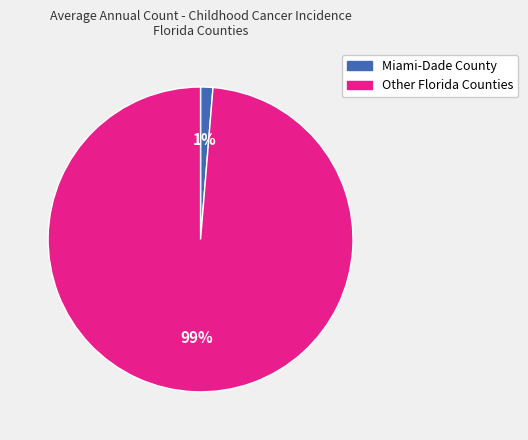

To the nearest percent, what is the average slice percentage?

50%